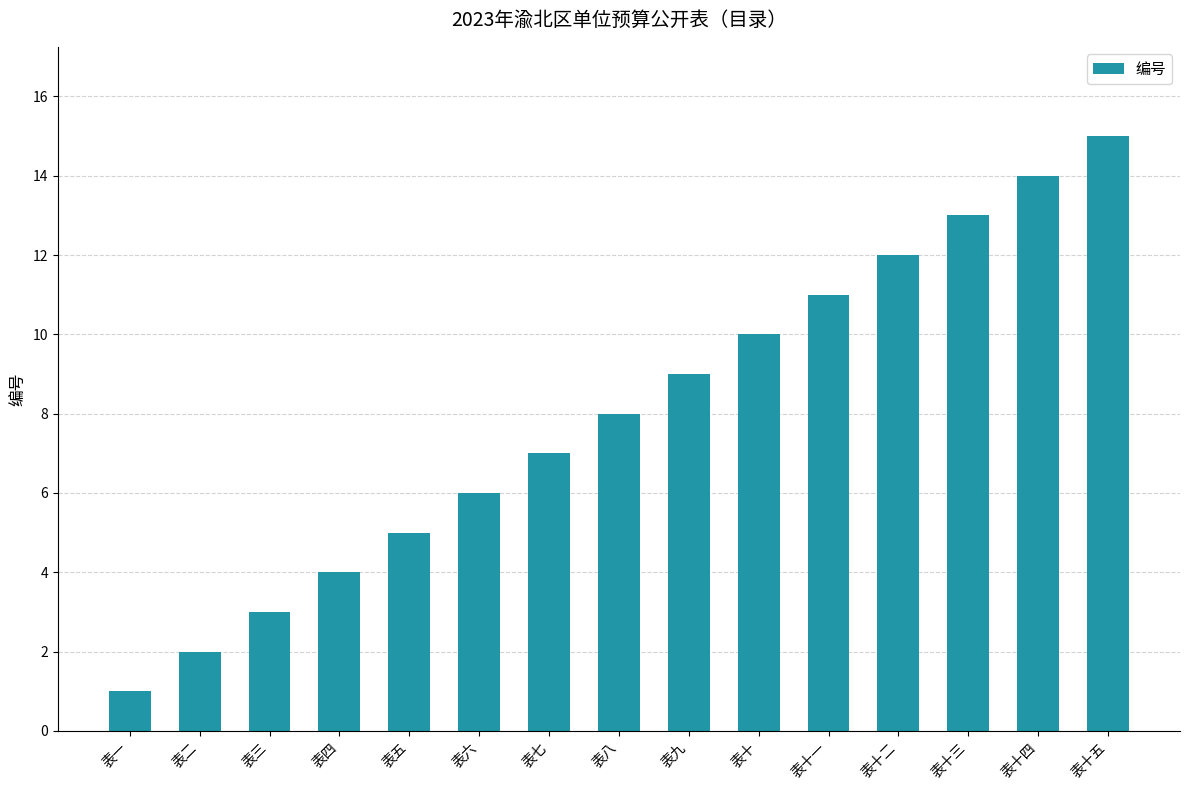

Which has a higher value, 表六 or 表十五?

表十五